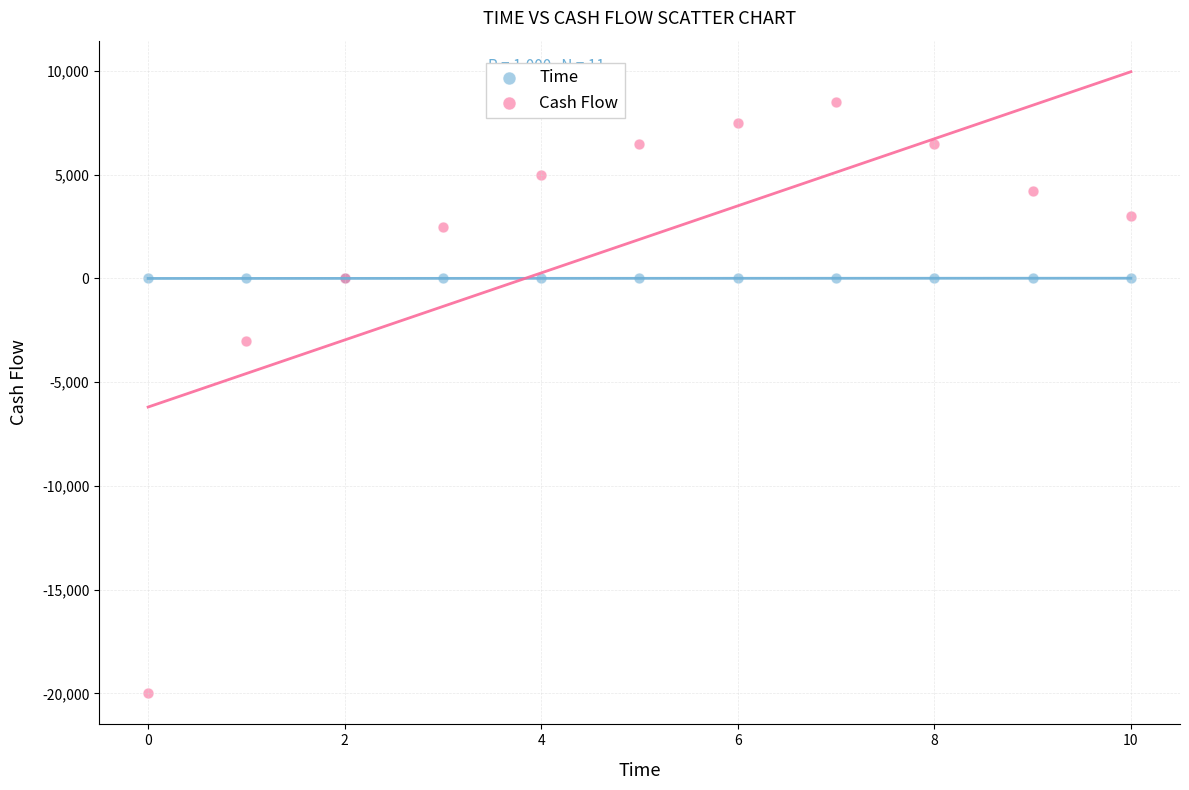

Which series has the largest Y range (max minus min)?

Cash Flow